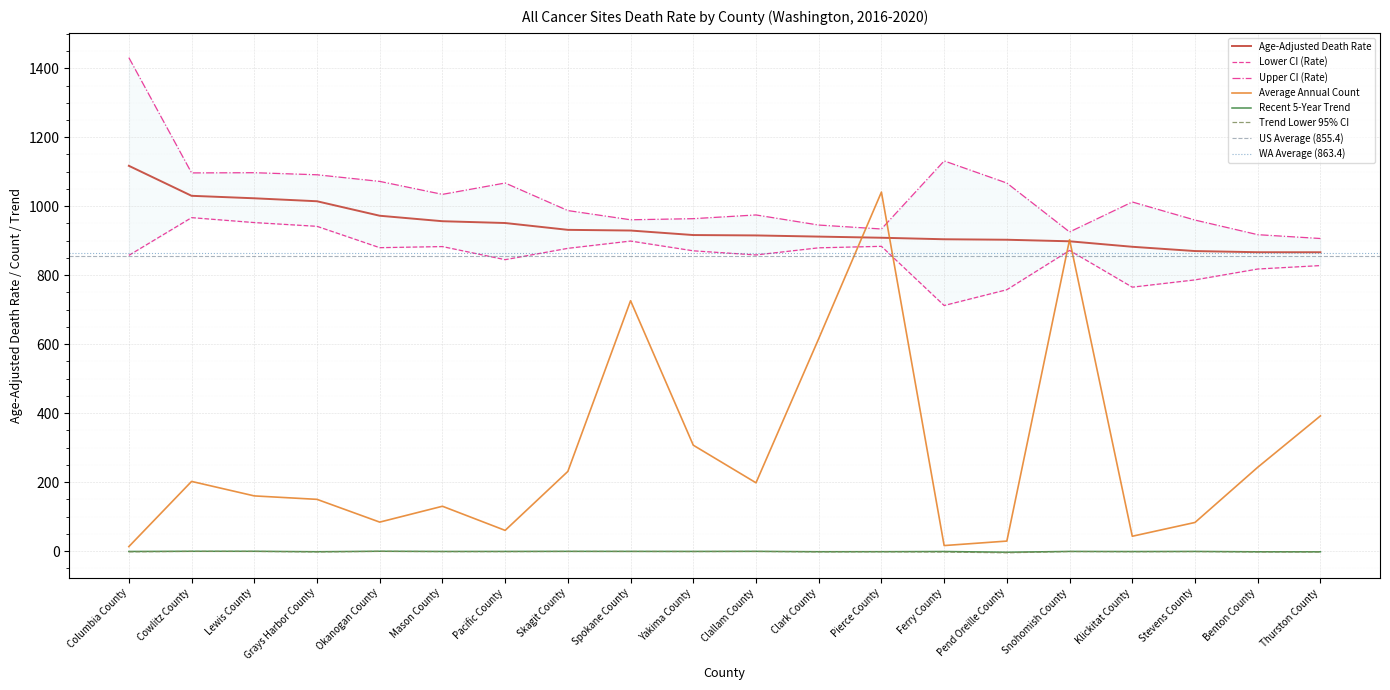

At Clark County, list the series in order from largest to smallest.

Upper CI (Rate), Age-Adjusted Death Rate, Lower CI (Rate), Average Annual Count, Recent 5-Year Trend, Trend Lower 95% CI